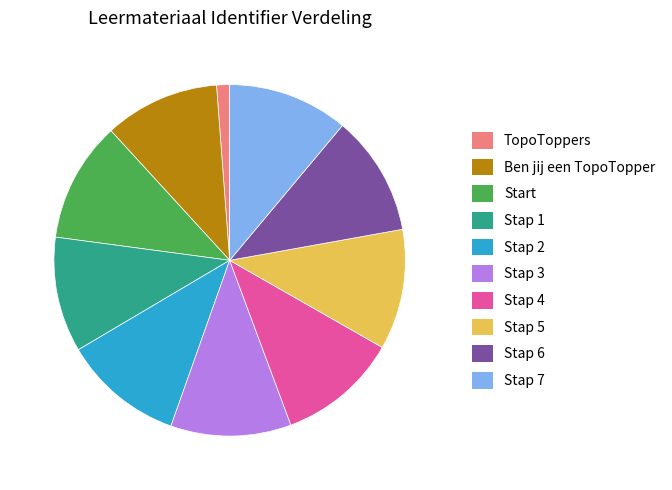

Does Stap 7 account for over 50% of the chart?

No